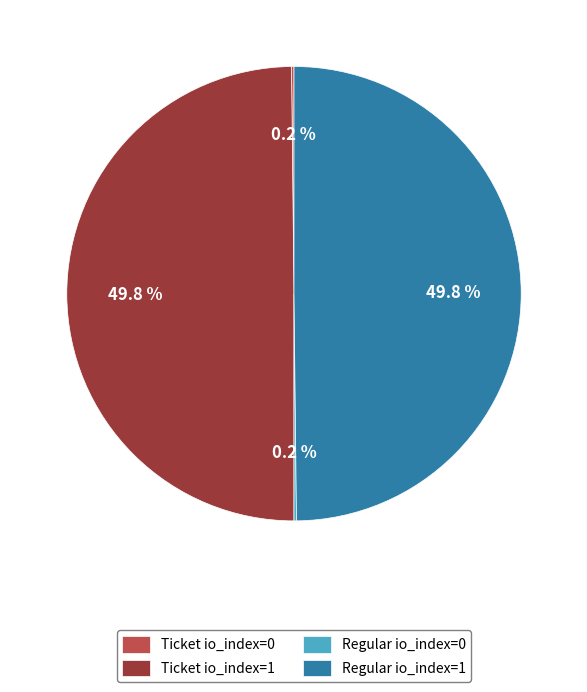

What portion of the pie excludes Regular io_index=1?

50.2%